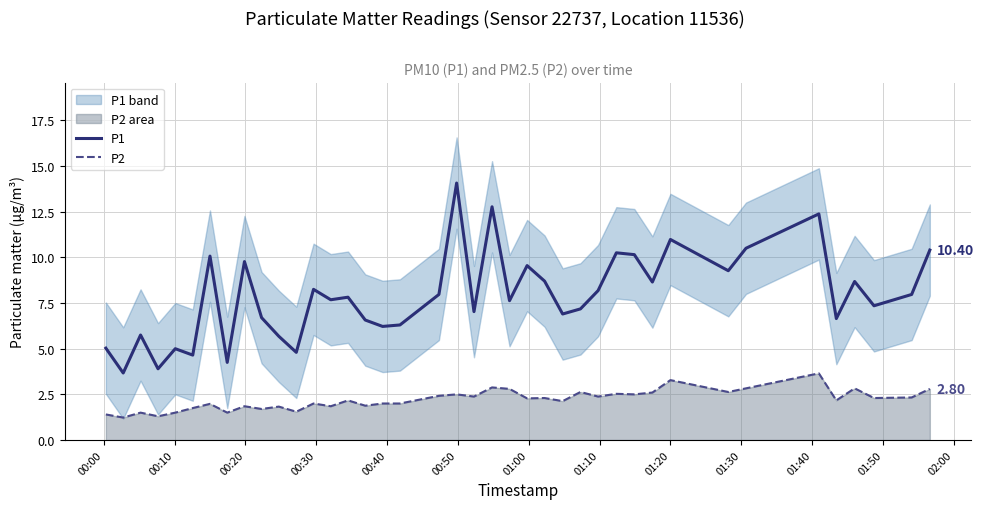

What is the sum of all P1 values?

315.3